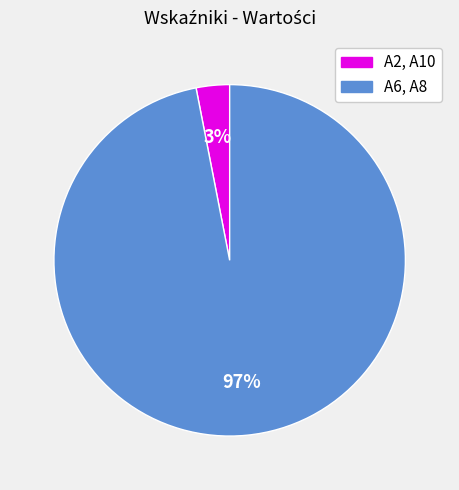

To the nearest percent, what is the average slice percentage?

50%